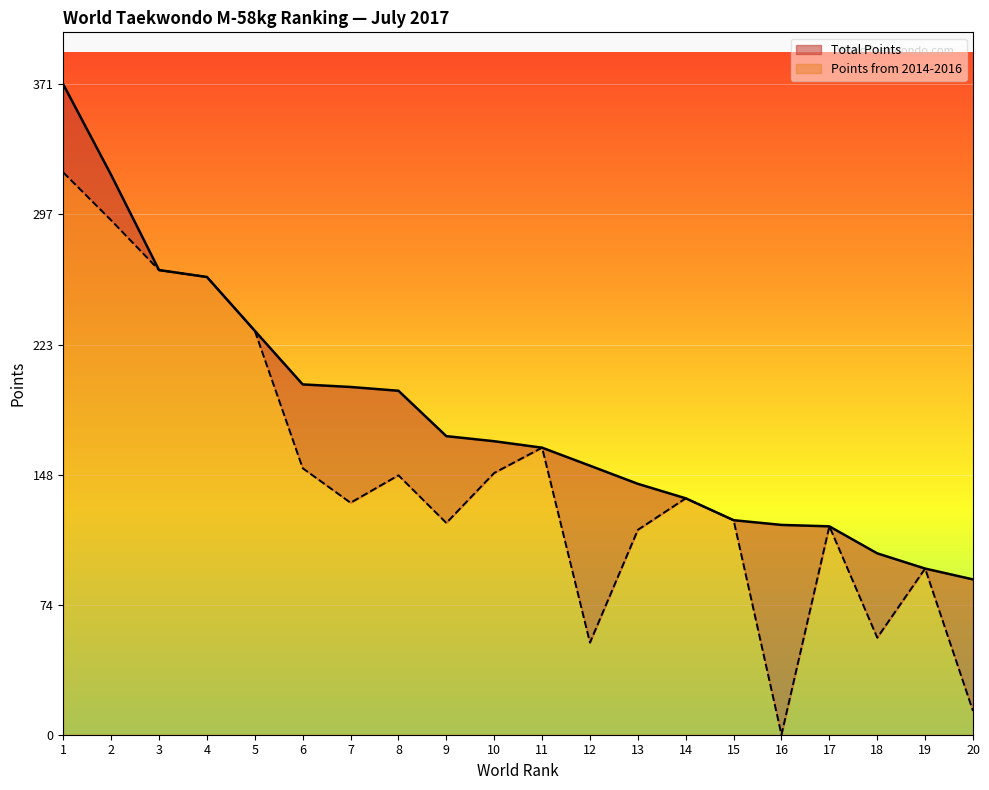

How many data points in Total Points are less than 167?

10